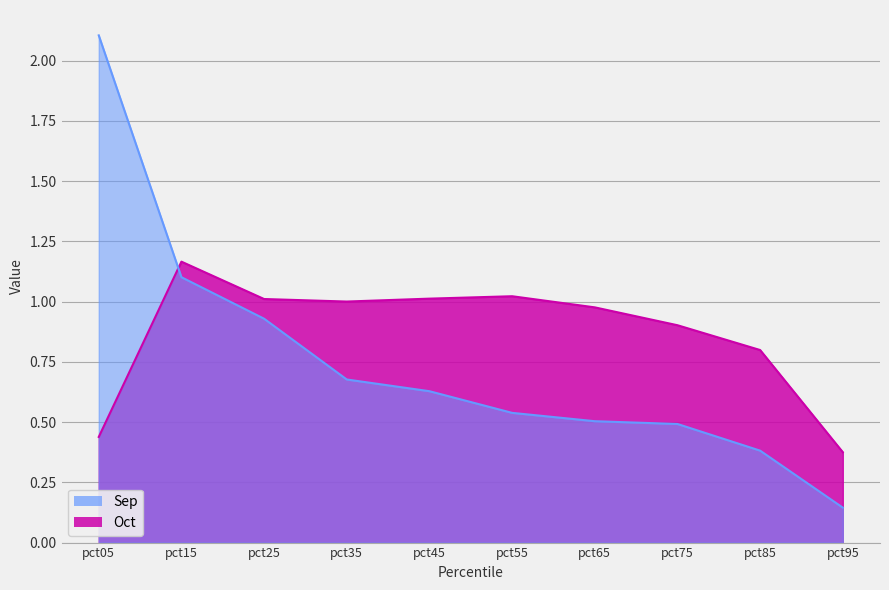

What is the value of the Oct point at the 2nd from the left?

1.2